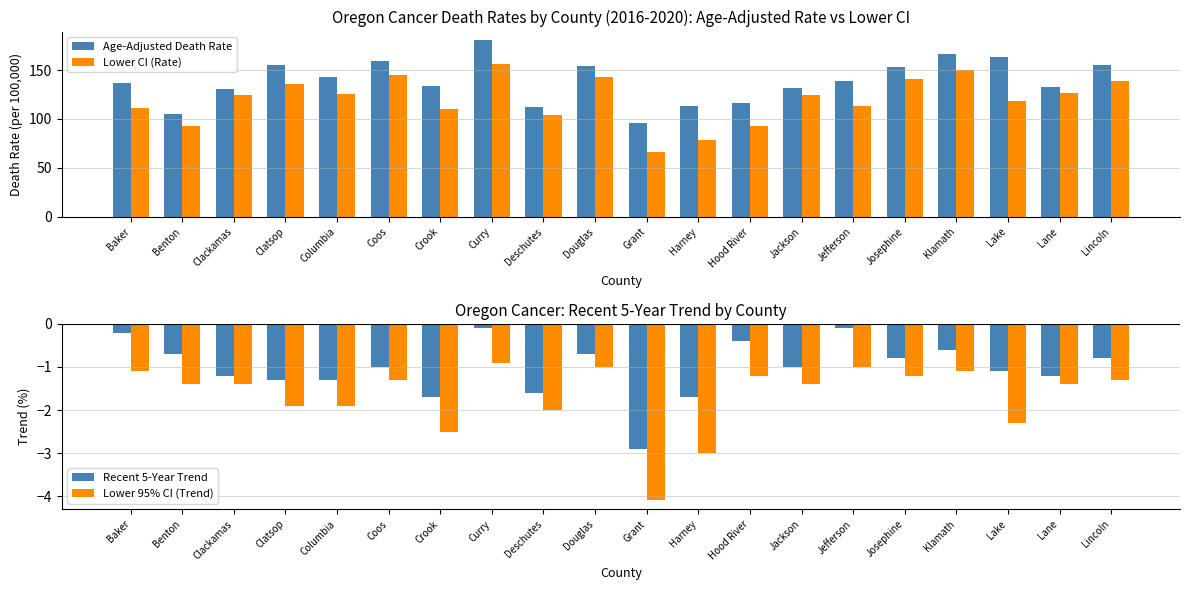

What is the total value across all series at Lane?

257.0